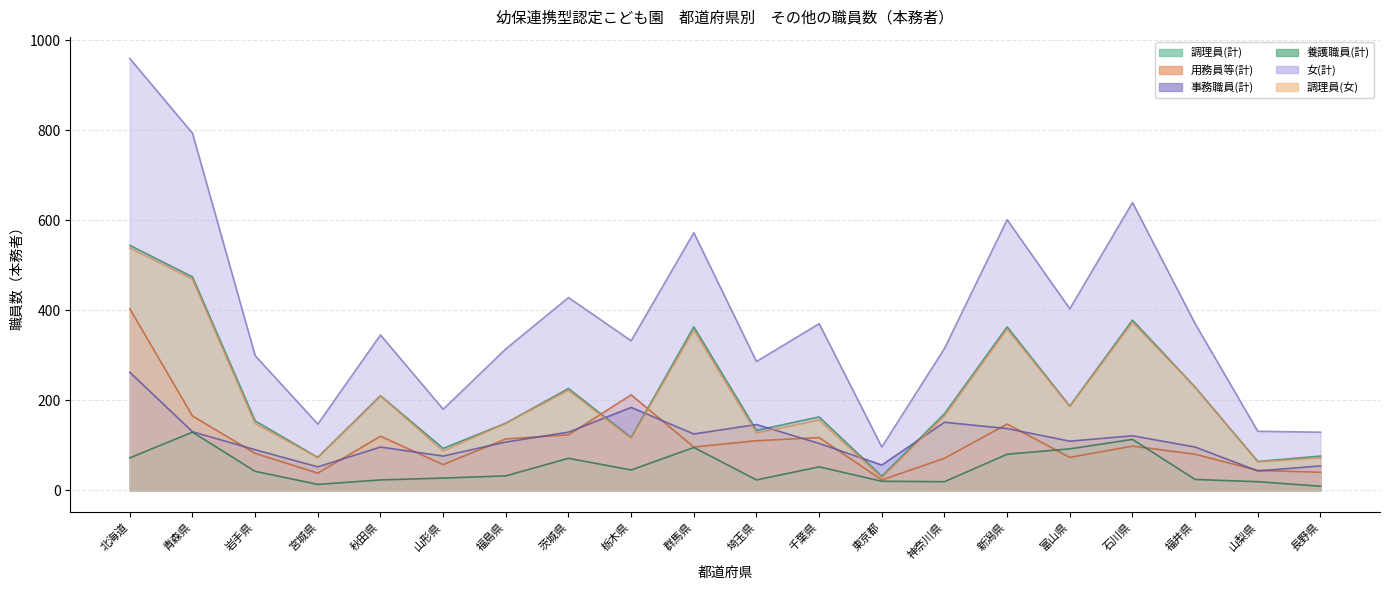

The 女(計) series shows 147 at 宮城県. True or false?

True